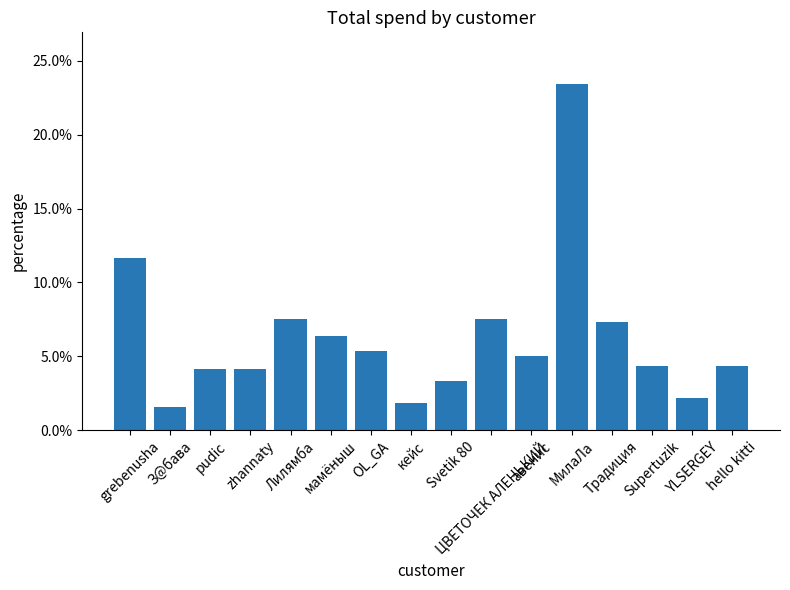

List the labels in order of value, smallest first.

З@бава, кейс, YLSERGEY, Svetik 80, pudic, zhannaty, Supertuzik, hello kitti, авенис, OL_GA, мамёныш, Традиция, Лилямба, ЦВЕТОЧЕК АЛЕНЬКИЙ, grebenusha, МилаЛа